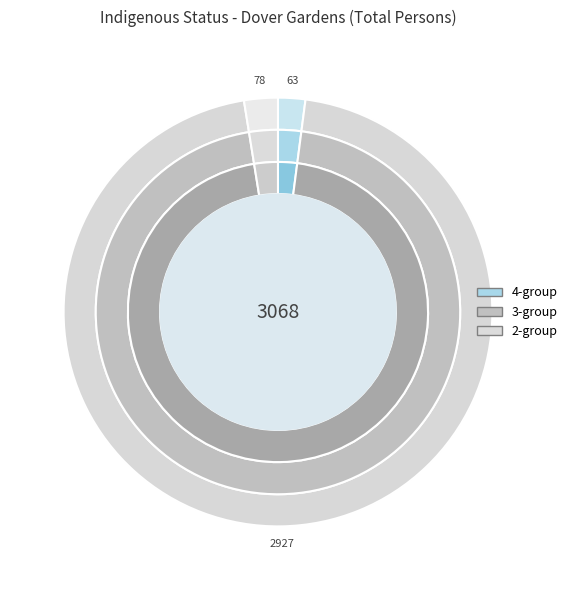

To the nearest percent, what portion does Indigenous status not stated represent?

3%